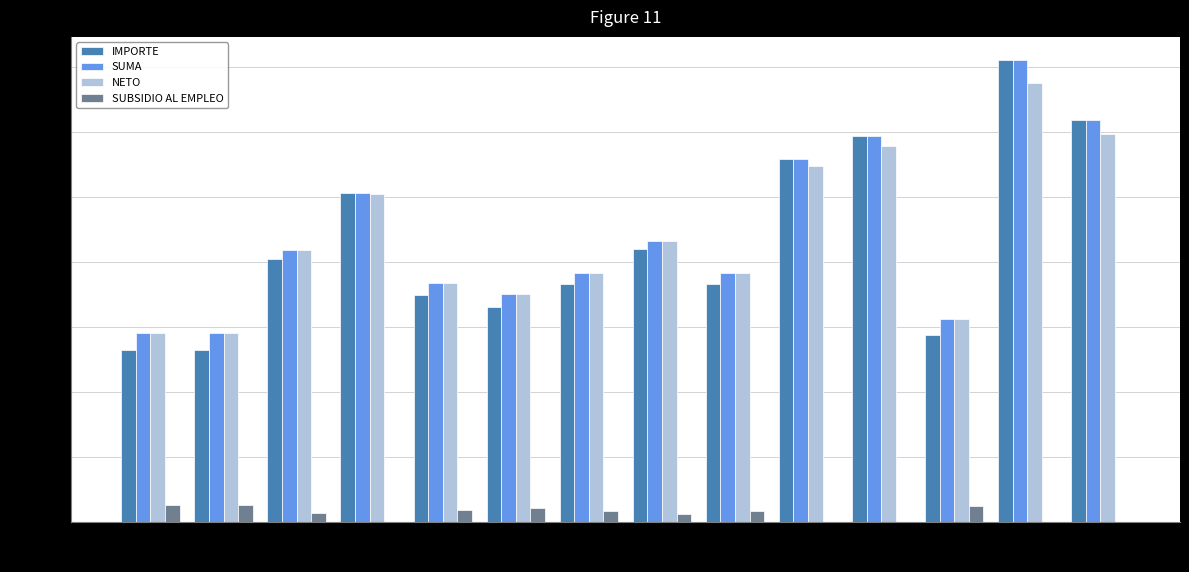

Which series changed the most between #4 and #9?

IMPORTE